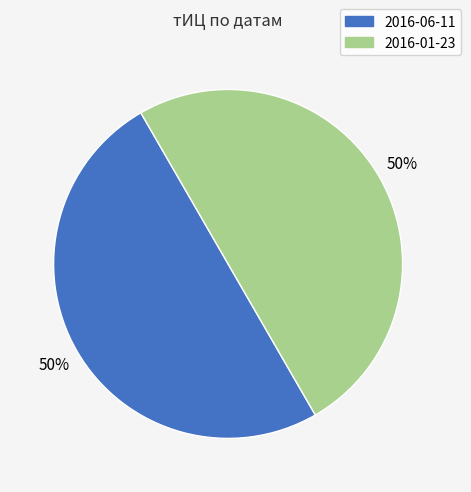

To the nearest percent, what percentage of the pie is 2016-06-11?

50%